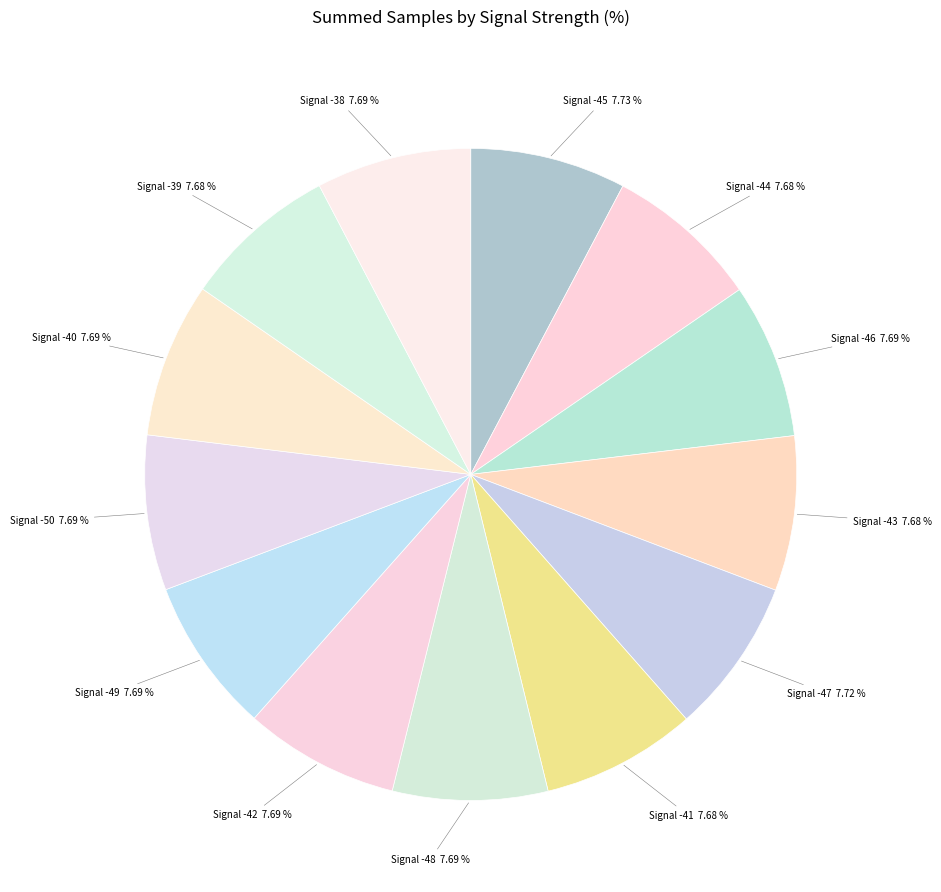

Is there a majority slice in this chart?

No